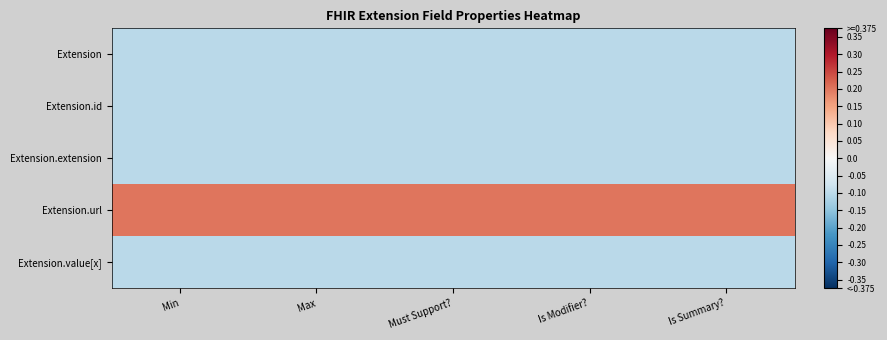

Rank the series by their maximum value, from highest to lowest.

Extension.url, Extension, Extension.id, Extension.extension, Extension.value[x]